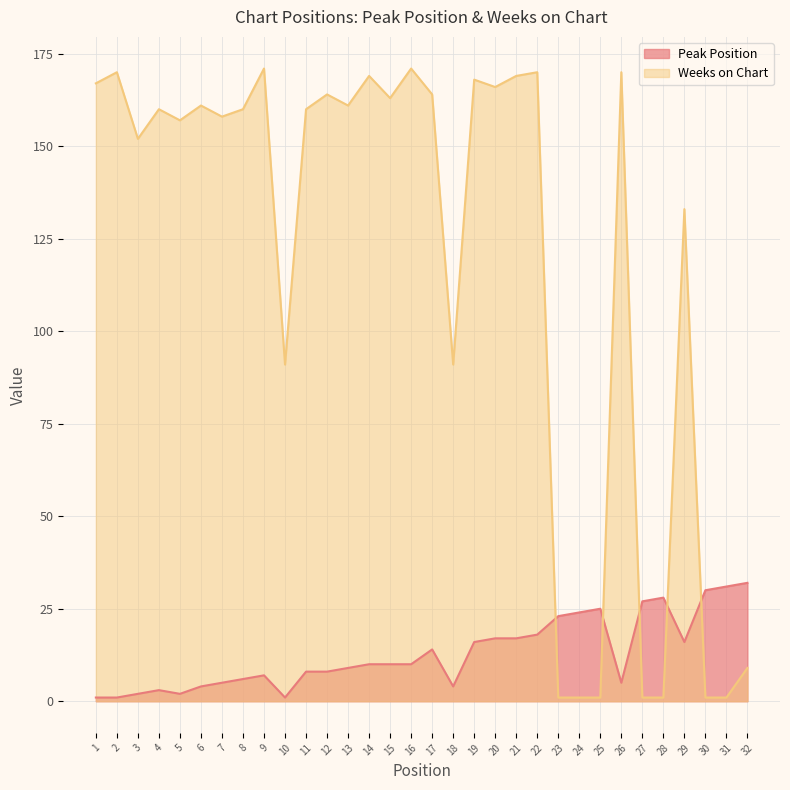

True or false: Weeks on Chart and Peak Position cross at least once.

True